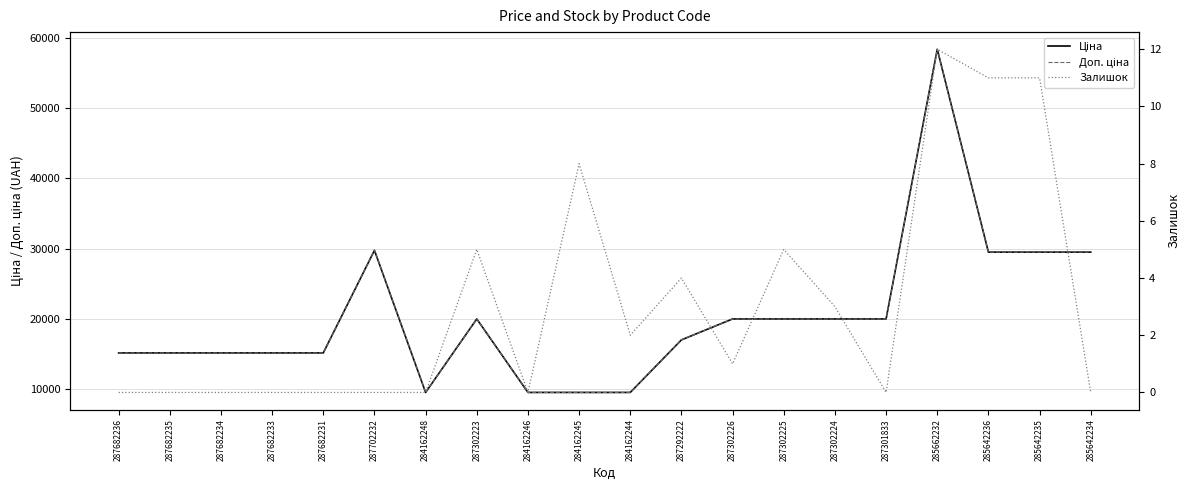

At which category is the sum across all series the highest?

285662232